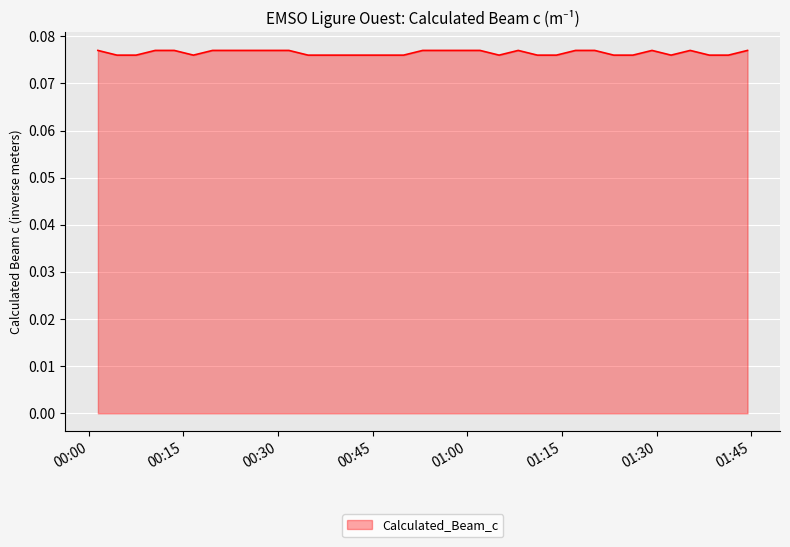

How many distinct data groups are displayed?

1